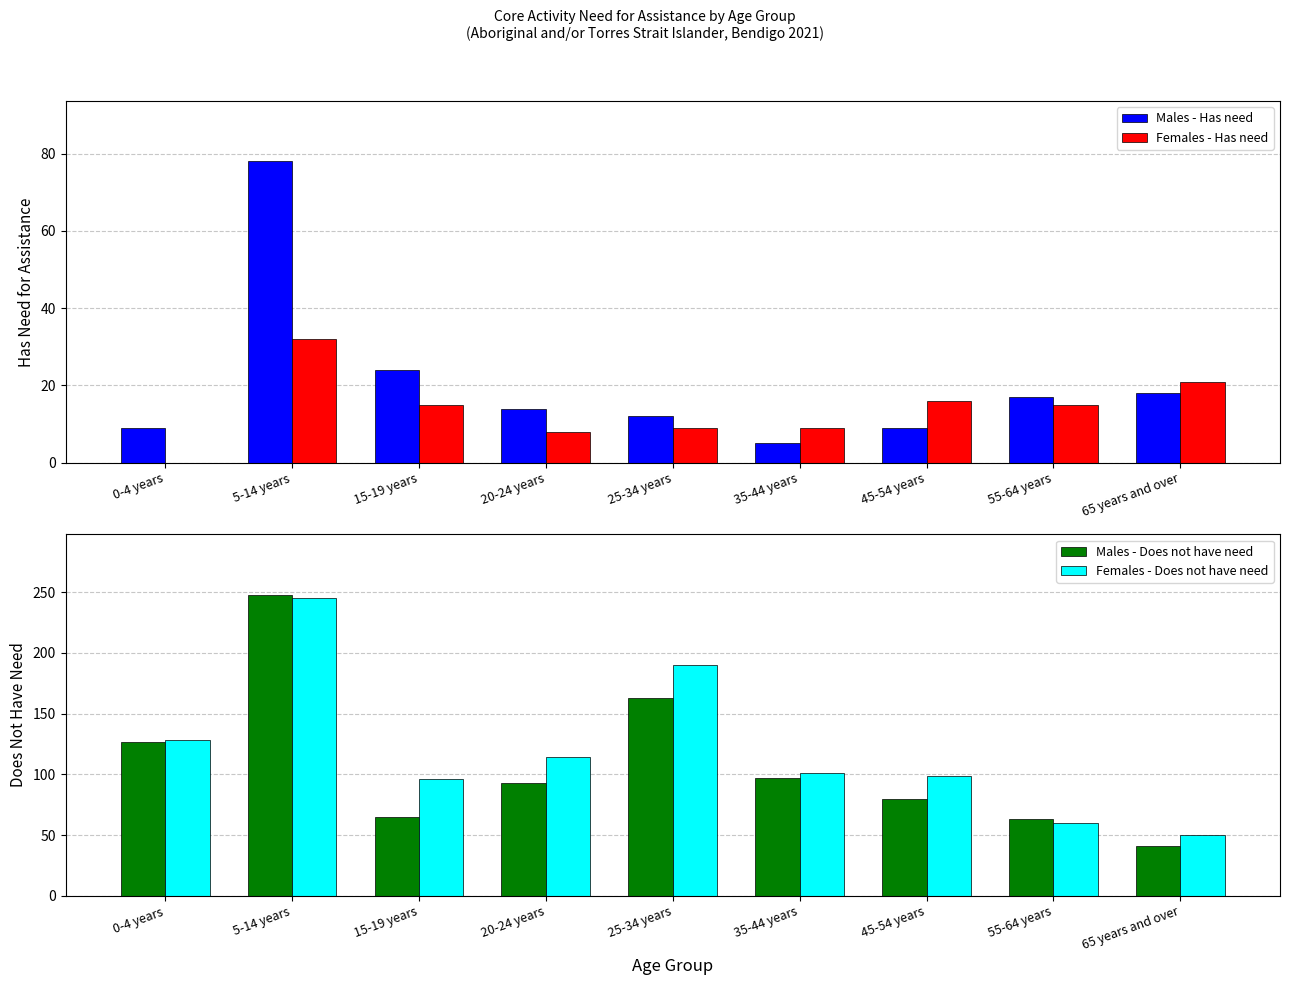

How many bars are there in total?

36